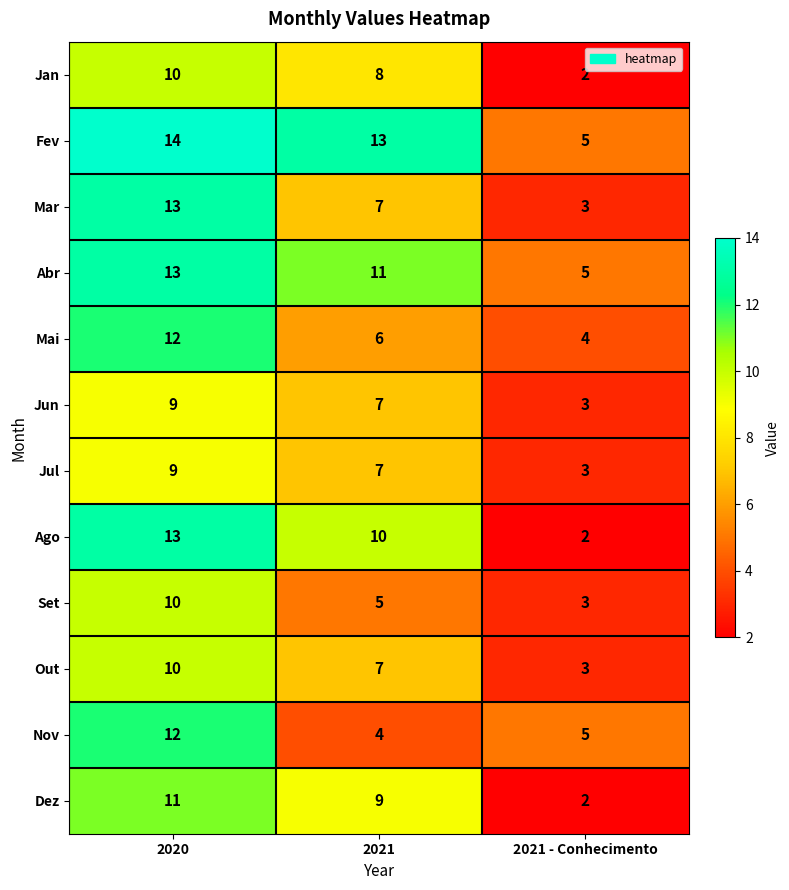

What is the average value of the Dez series?

7